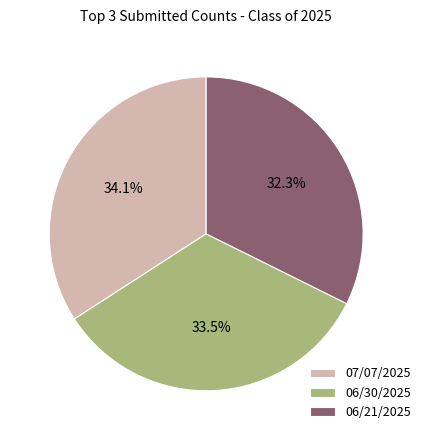

True or false: 07/07/2025 accounts for 34% of the total.

True